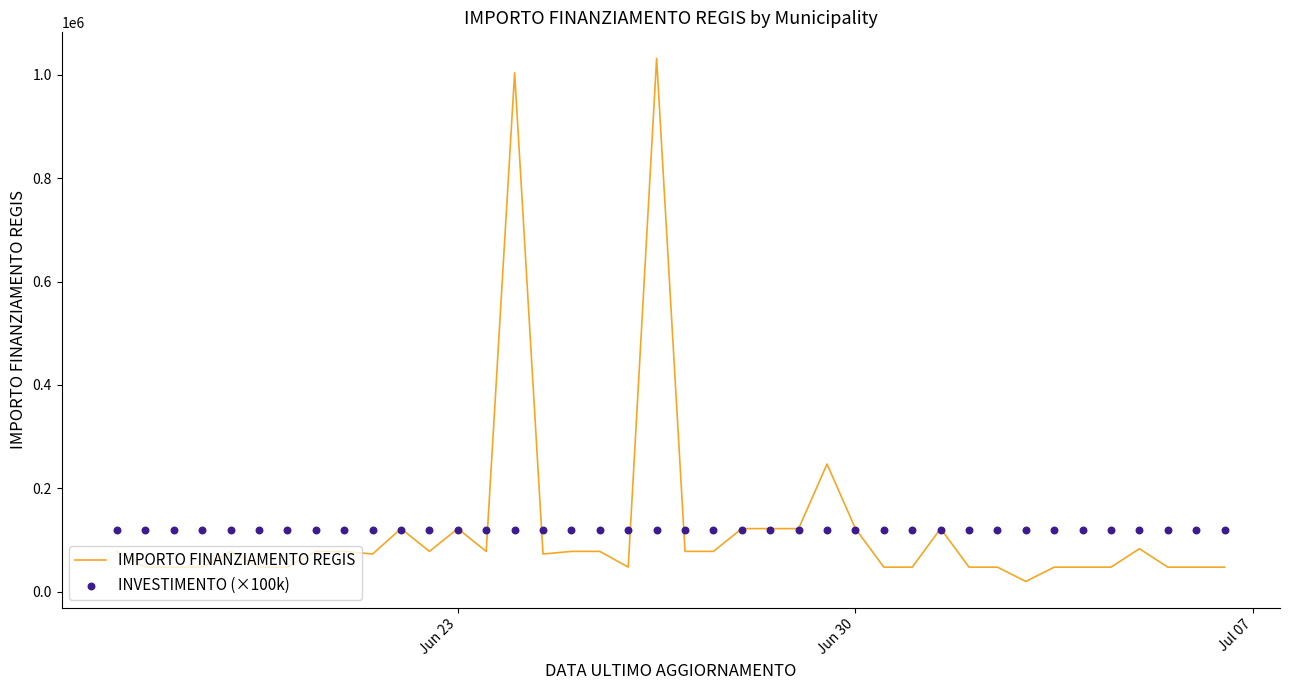

Which series has the largest Y range (max minus min)?

IMPORTO FINANZIAMENTO REGIS